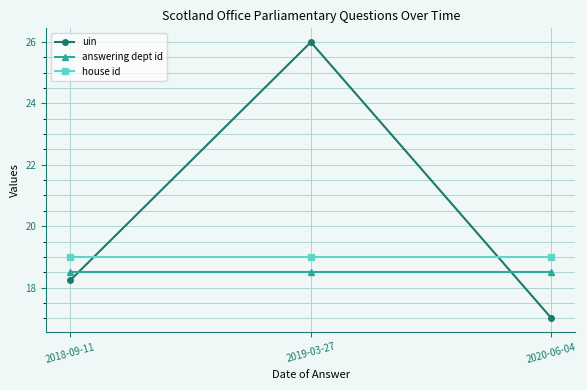

What value does the house id series have at 2020-06-04?

19.0